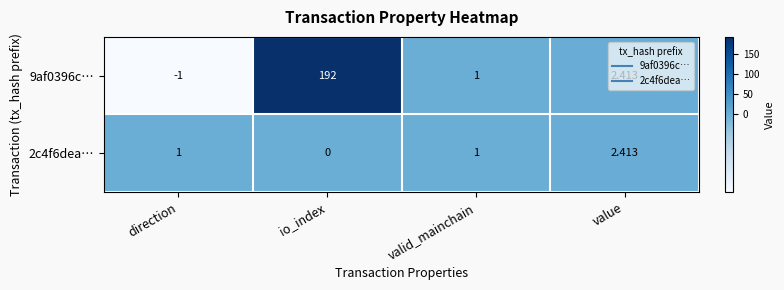

List the labels in order of 9af0396c… value, largest first.

io_index, value, valid_mainchain, direction